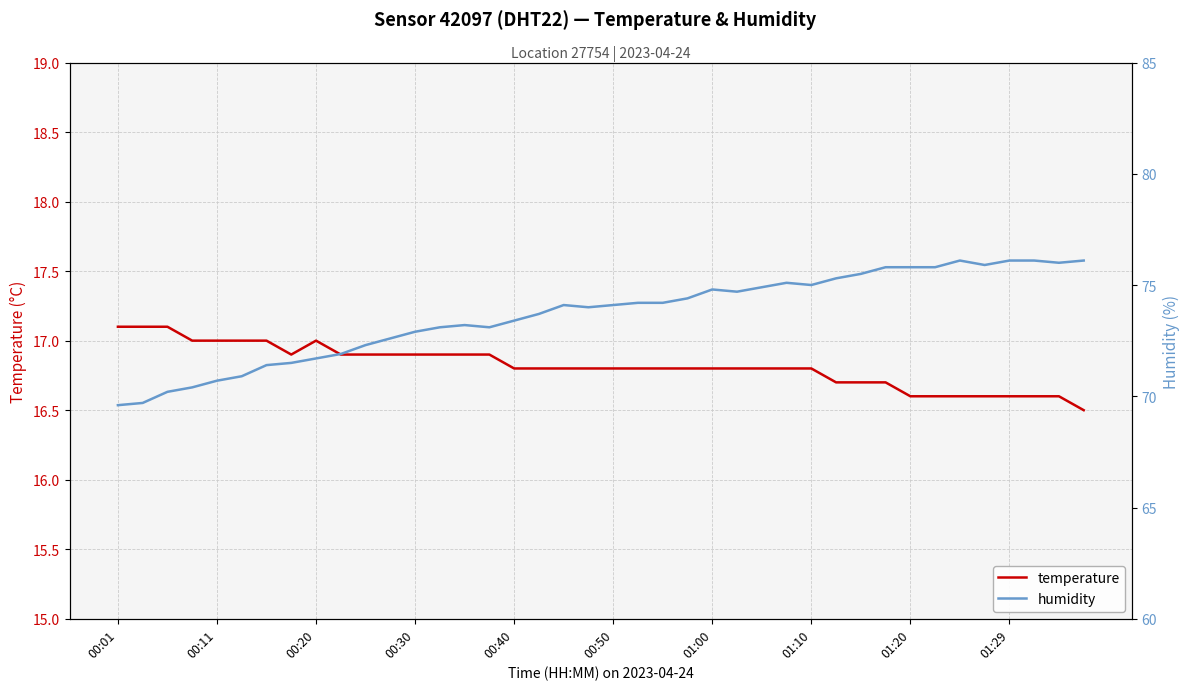

Rank the series by their maximum value, from highest to lowest.

humidity, temperature